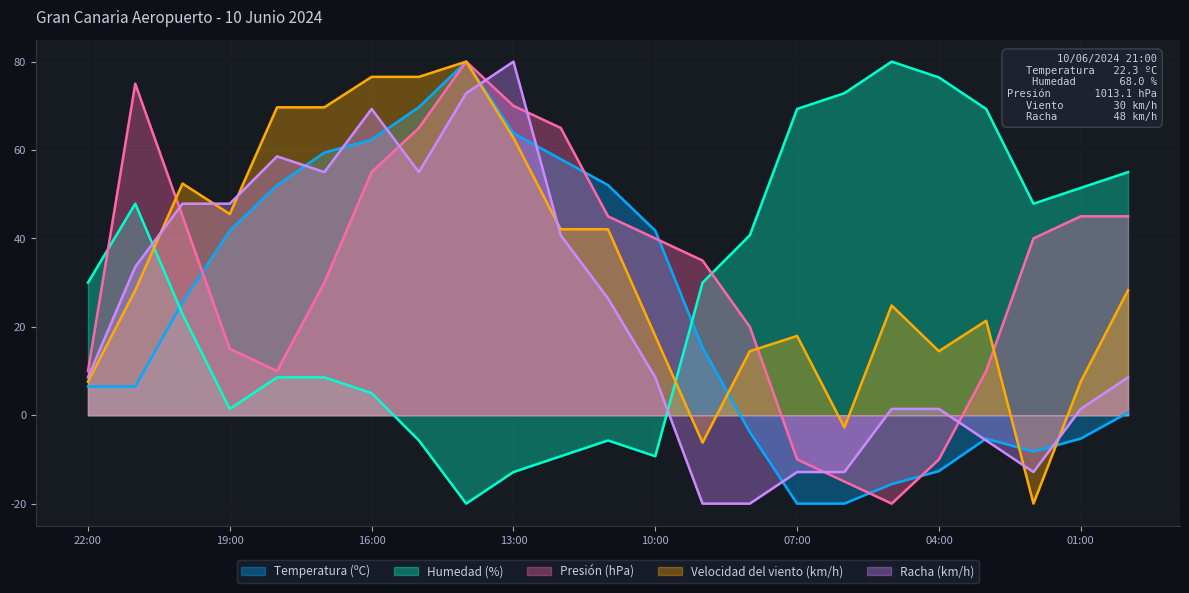

Where do Presión (hPa) and Racha (km/h) first cross each other?

21:00 and 20:00